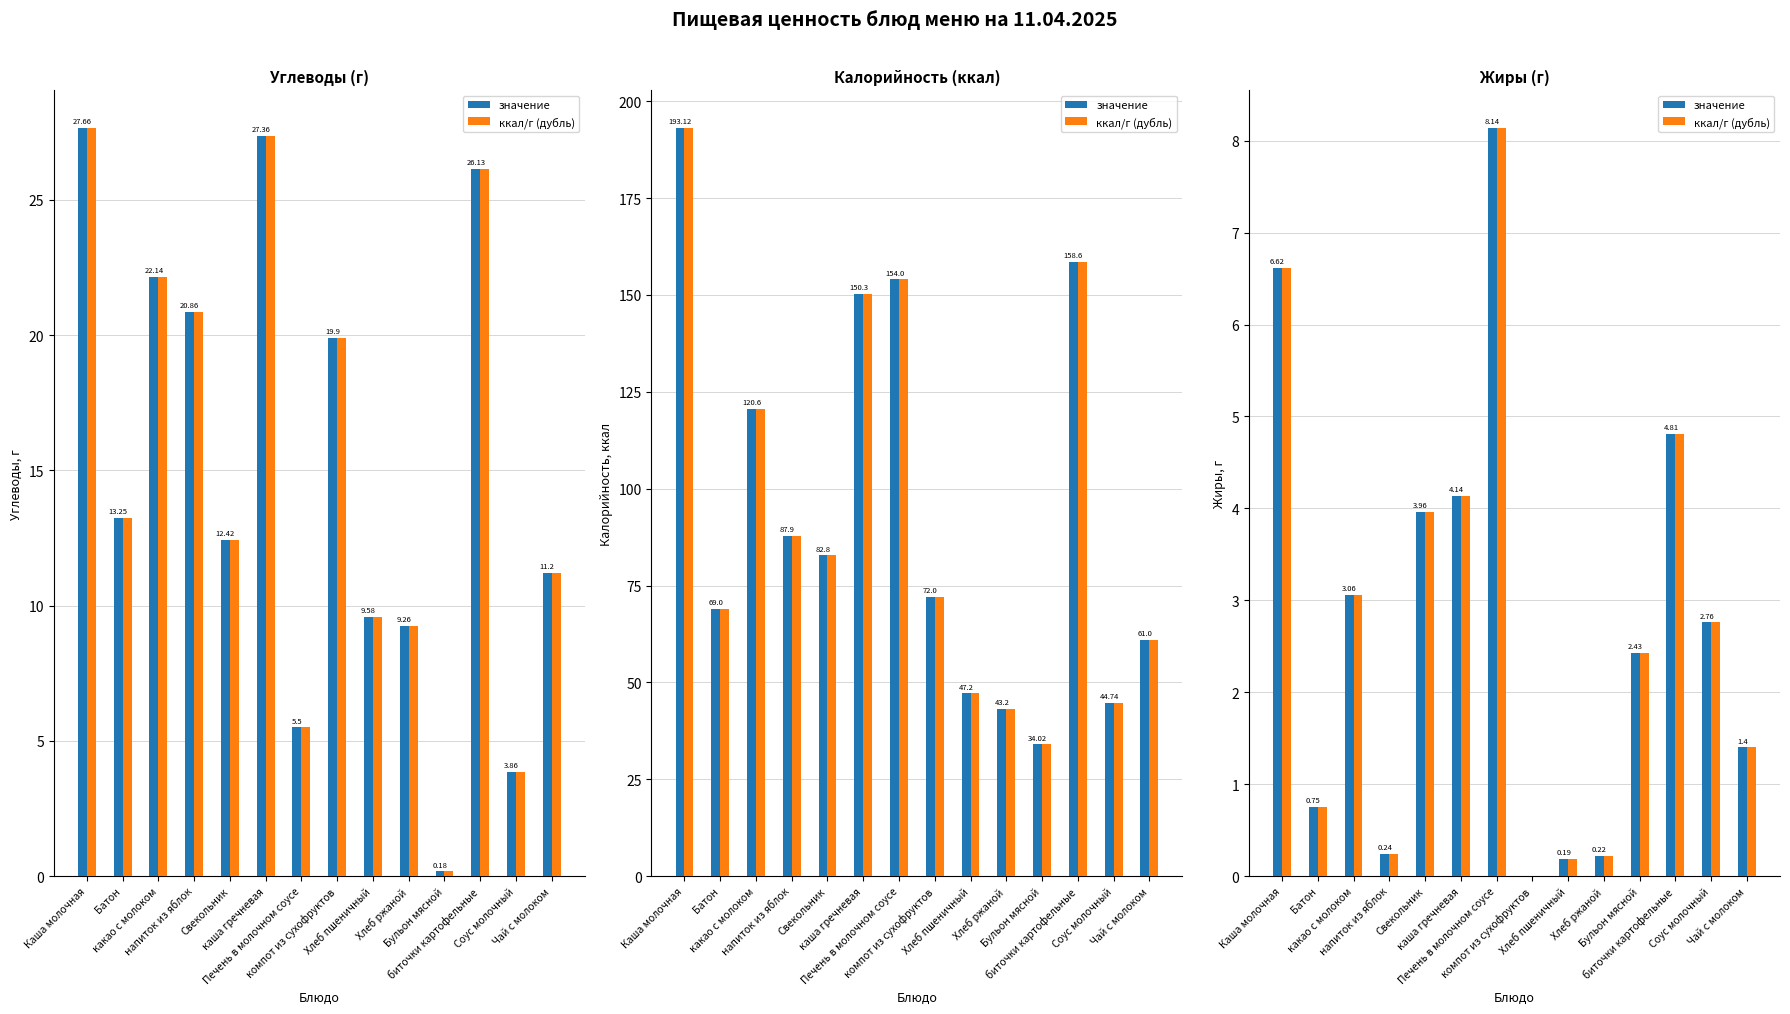

What are all the series names shown in the legend?

значение, ккал/г (дубль)